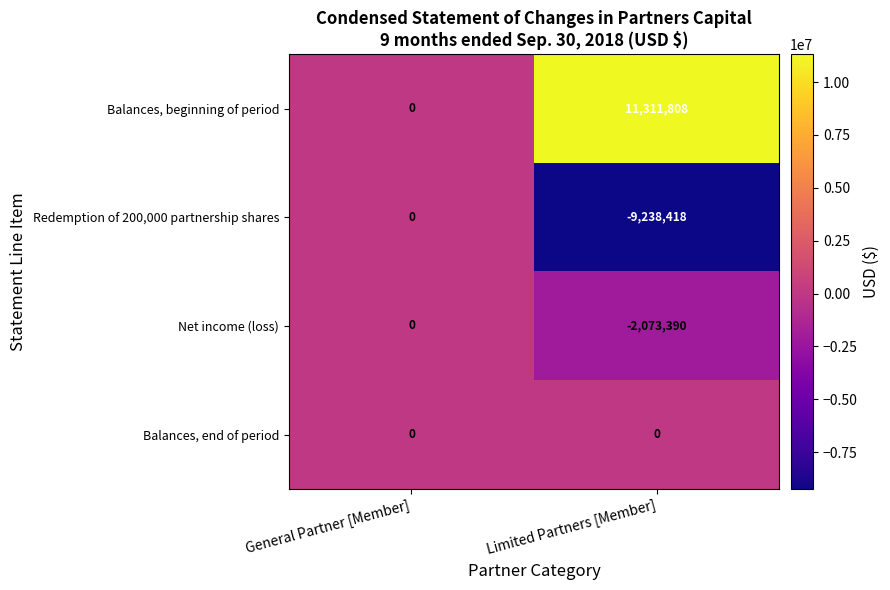

What is the maximum value for Balances, beginning of period?

11311808